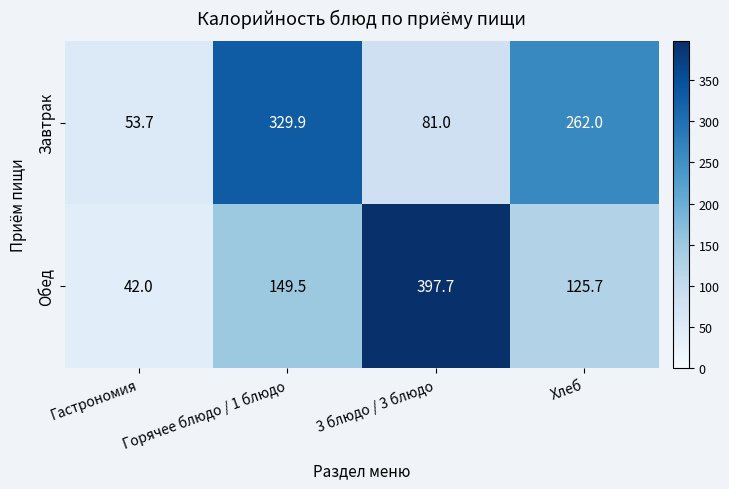

What is the difference between the second highest and minimum values in the Обед series?

107.5